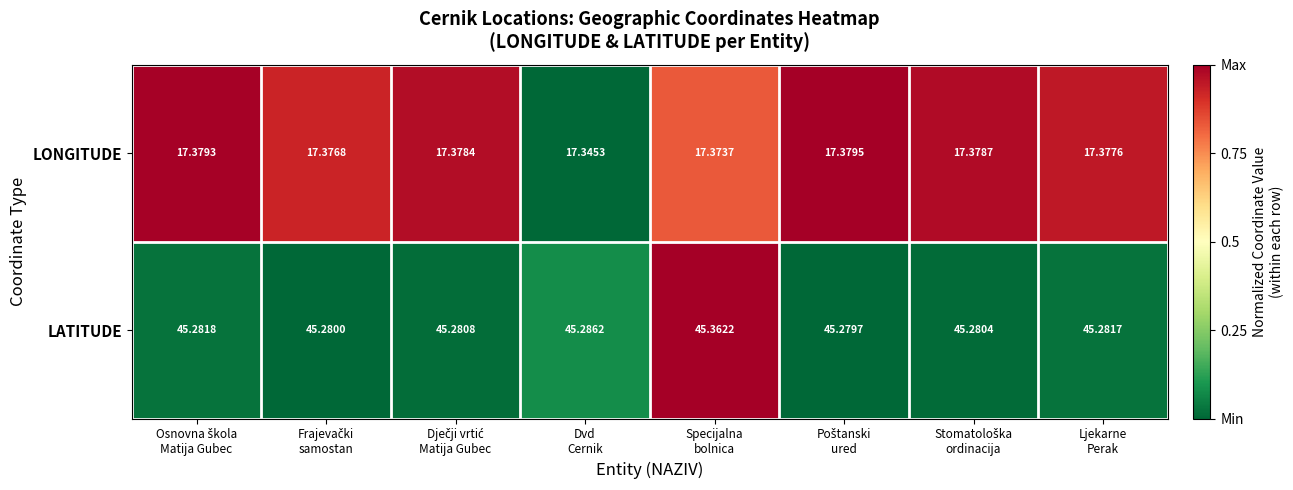

Which series has the widest spread of values?

LATITUDE